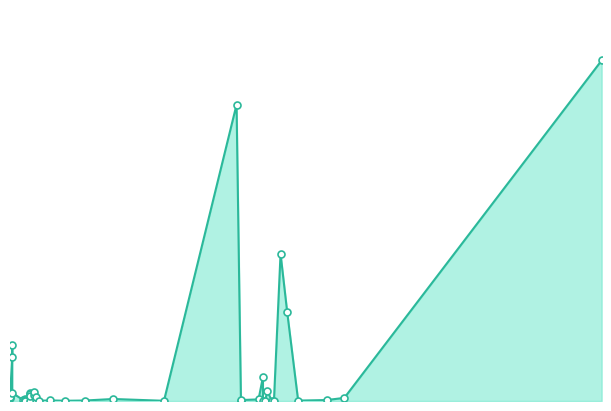

Which has a higher value, 01.04.2016 or 12.04.2016?

01.04.2016